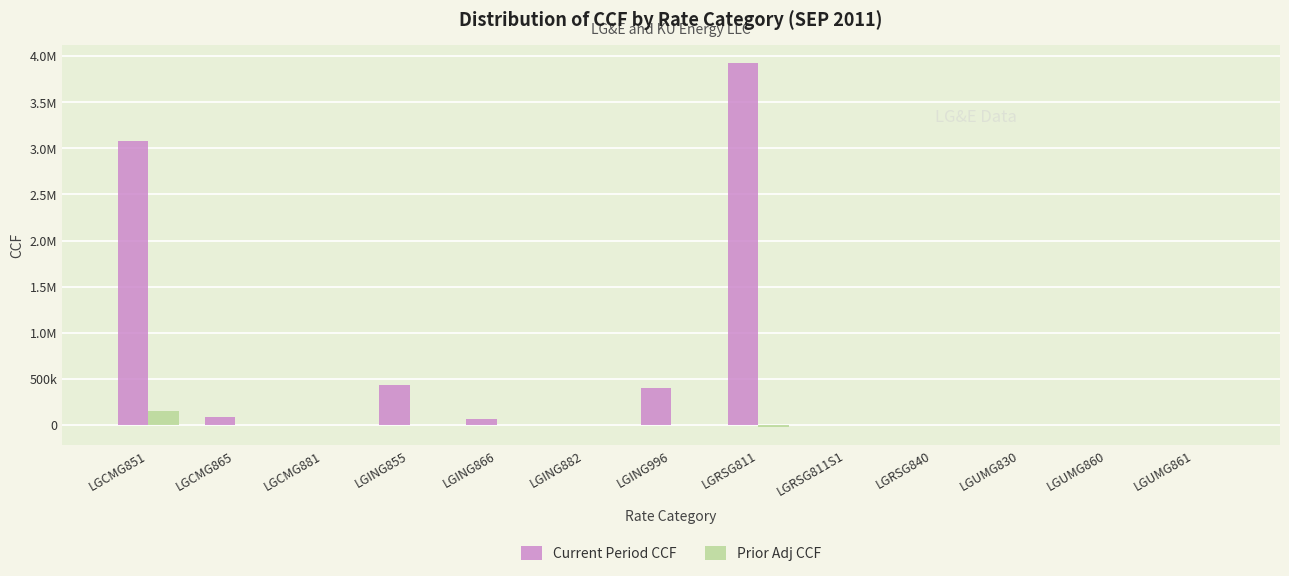

Is the value of Current Period CCF at LGUMG861 greater than the value of Prior Adj CCF at LGUMG861?

Yes